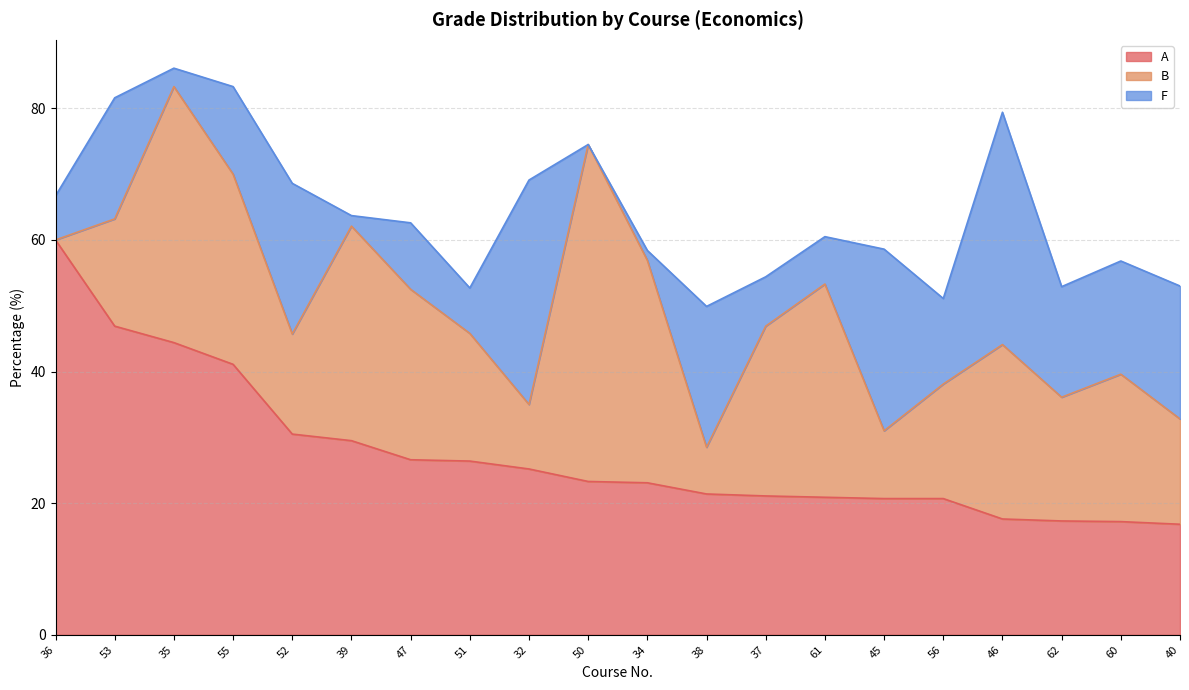

What is the value of the F point at the 19th from the left?

17.2